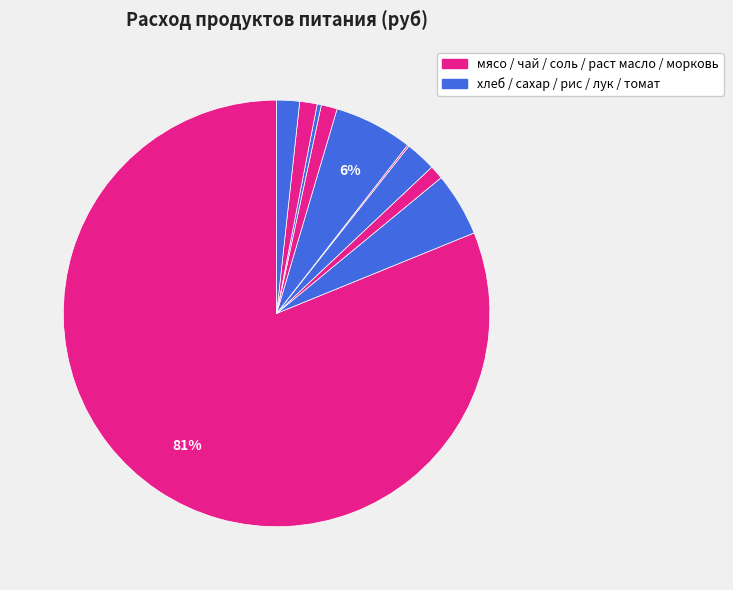

Rank the categories by value from highest to lowest.

мясо, рис, хлеб 0.7гр, сахар, томат, морковь, раст масло, чай, лук, соль